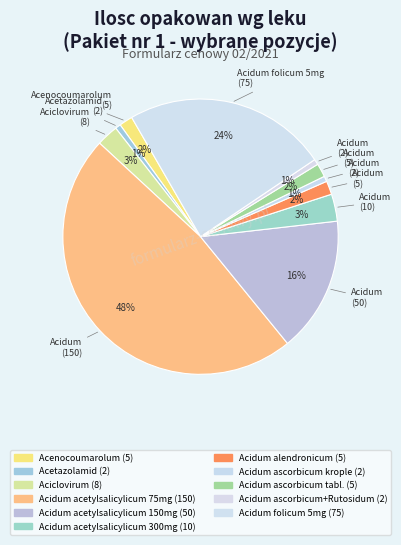

To the nearest percent, what is the difference between the largest and smallest slice percentages?

47%